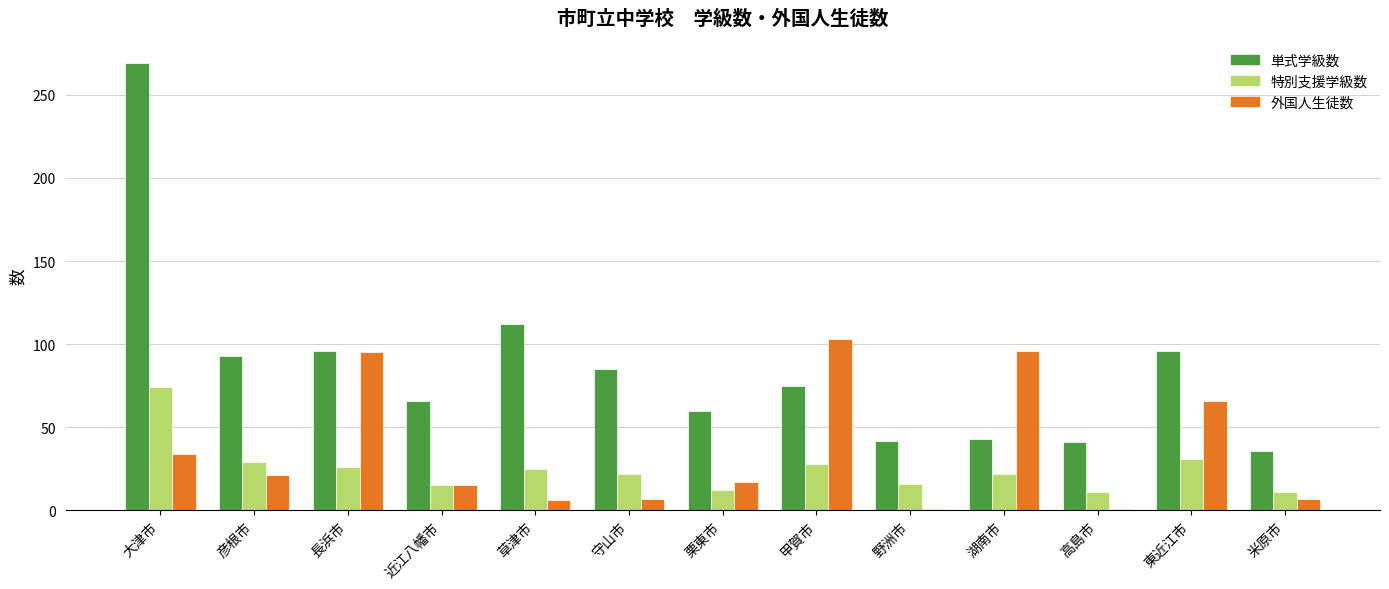

What position from the right is 守山市?

8